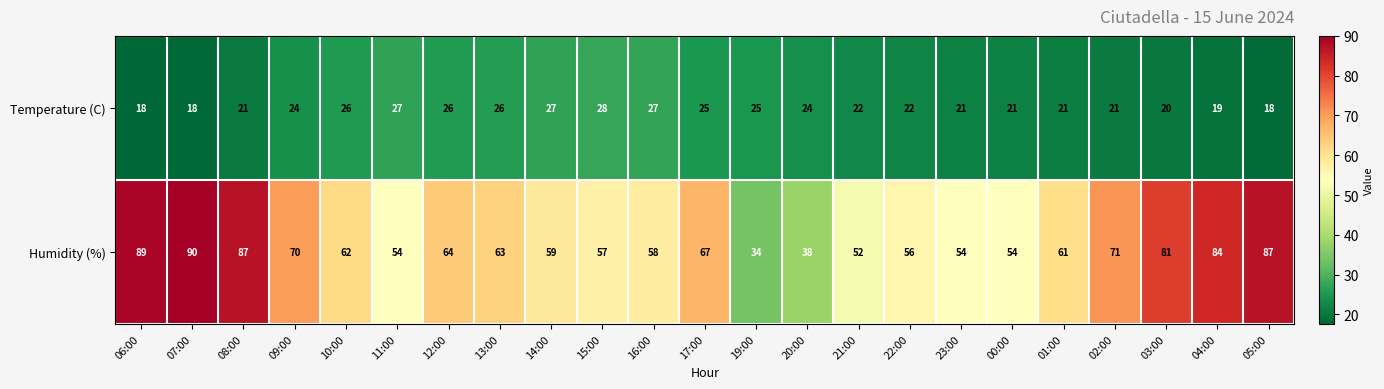

How many data points in Humidity (%) are less than 62?

11